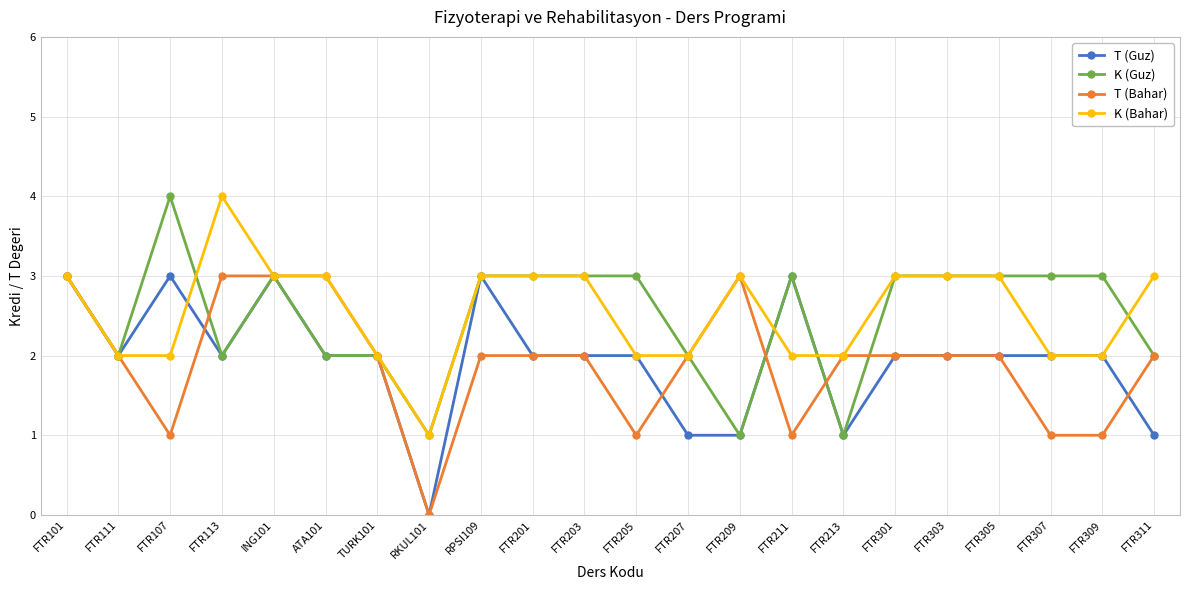

What position from the left is FTR301?

17